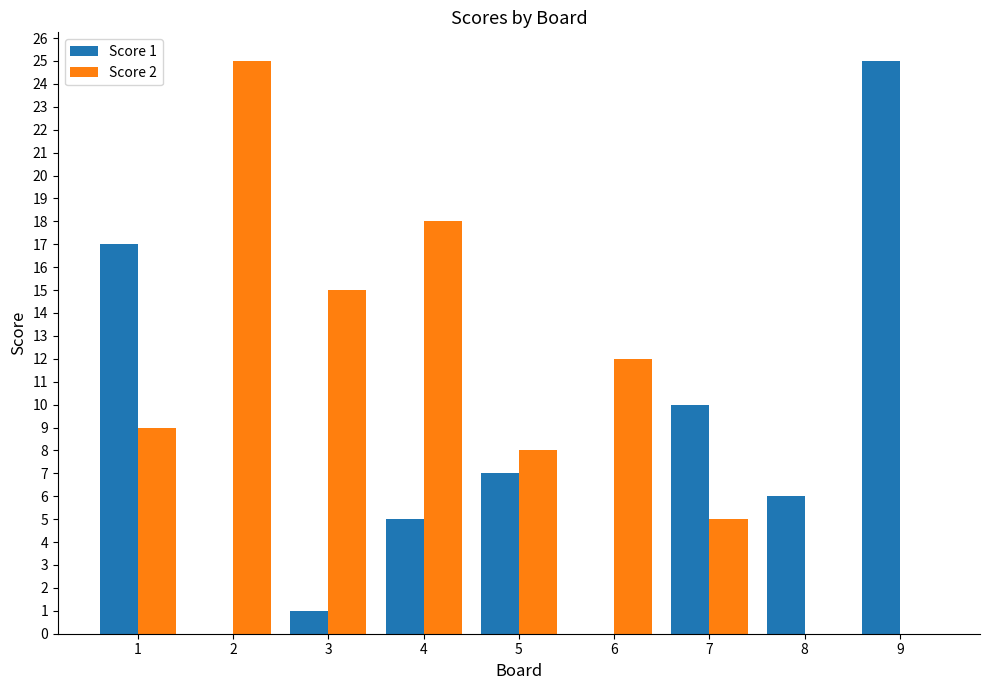

How many groups of bars are there?

9